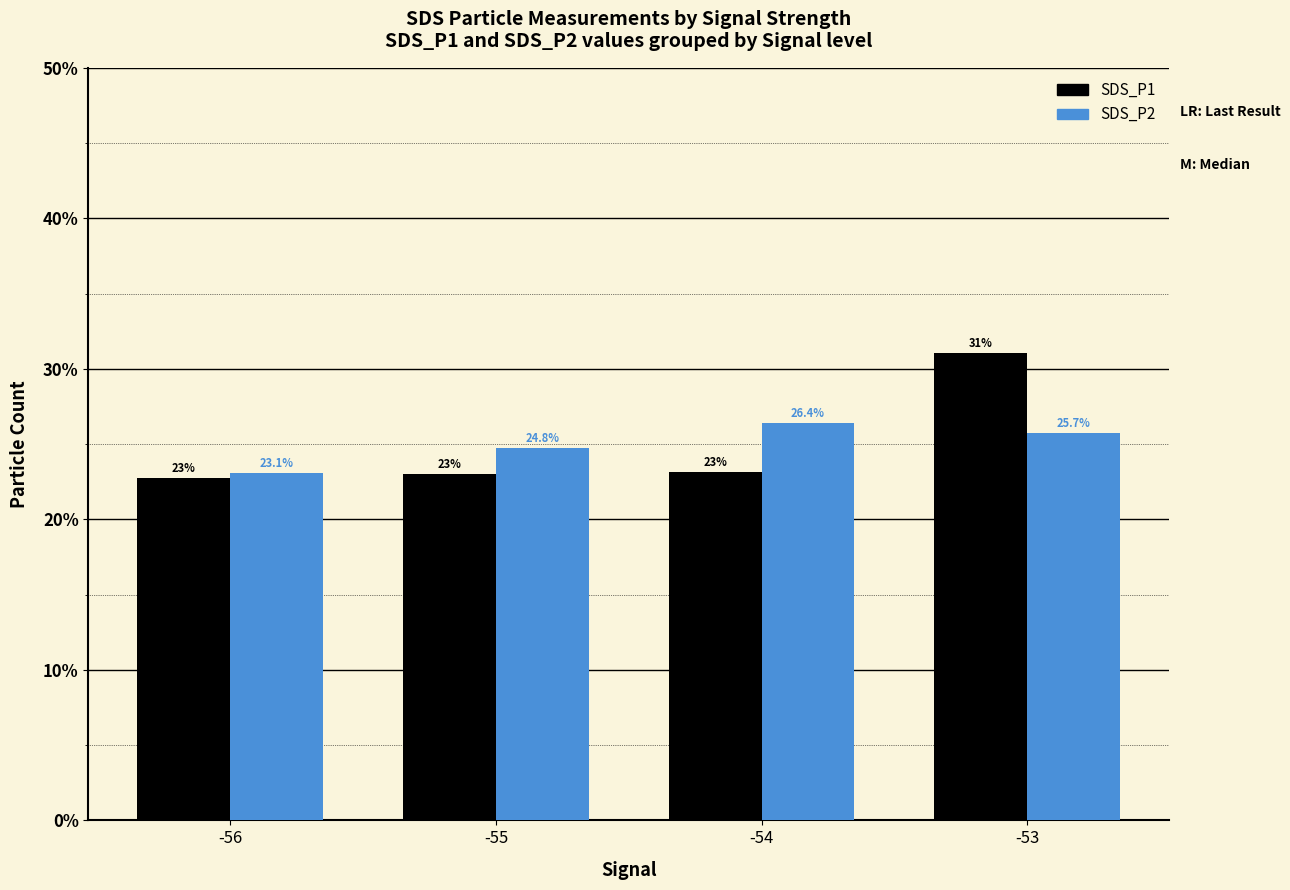

What is the maximum value for SDS_P1?

31.1